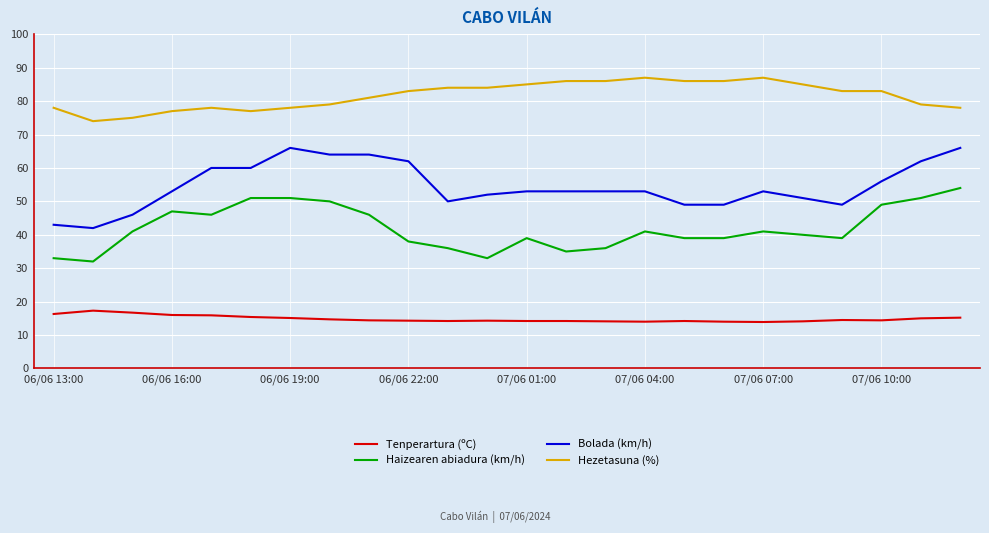

What is the minimum value shown in the chart?

13.9